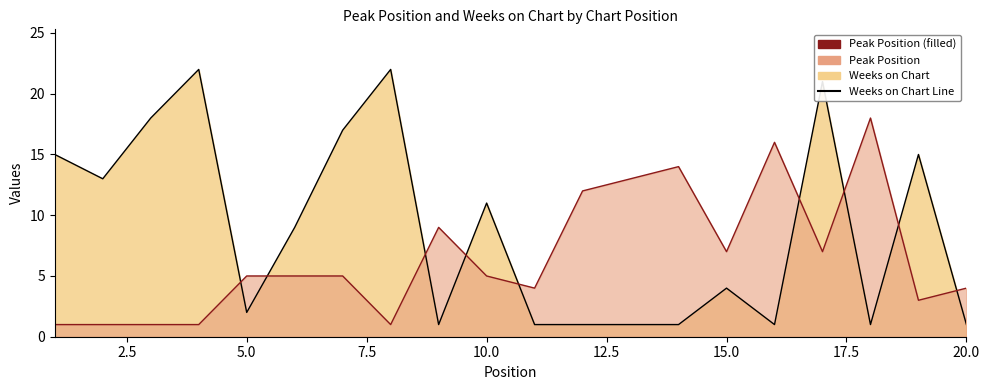

Reading right to left, what are all the values shown in this chart?

Weeks on Chart Line: 1	15	1	21	1	4	1	1	1	1	11	1	22	17	9	2	22	18	13	15
Peak Position Line: 4	3	18	7	16	7	14	13	12	4	5	9	1	5	5	5	1	1	1	1